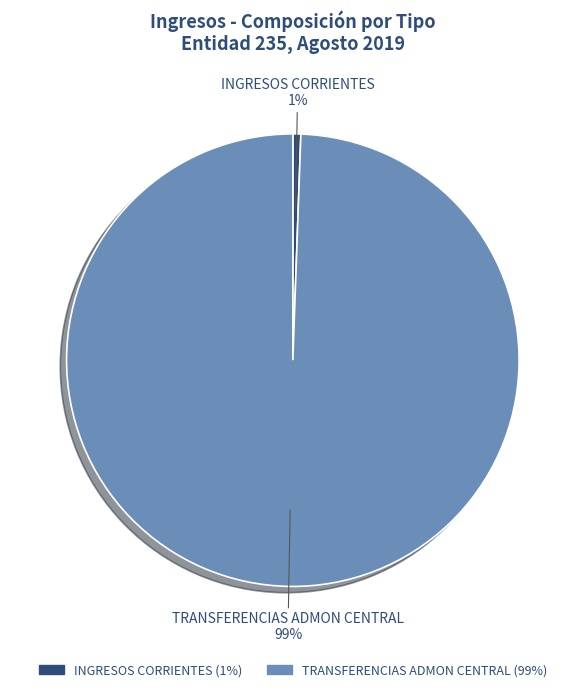

Count the number of slices in the pie.

2